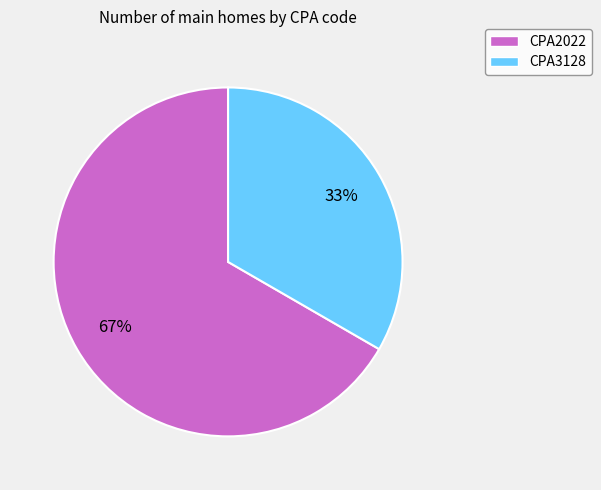

Count the number of slices in the pie.

2